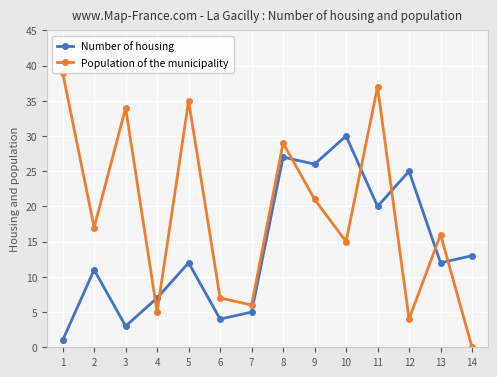

Reading left to right, extract all data points from this chart.

Number of housing: 1=1	2=11	3=3	4=7	5=12	6=4	7=5	8=27	9=26	10=30	11=20	12=25	13=12	14=13
Population of the municipality: 1=39	2=17	3=34	4=5	5=35	6=7	7=6	8=29	9=21	10=15	11=37	12=4	13=16	14=0